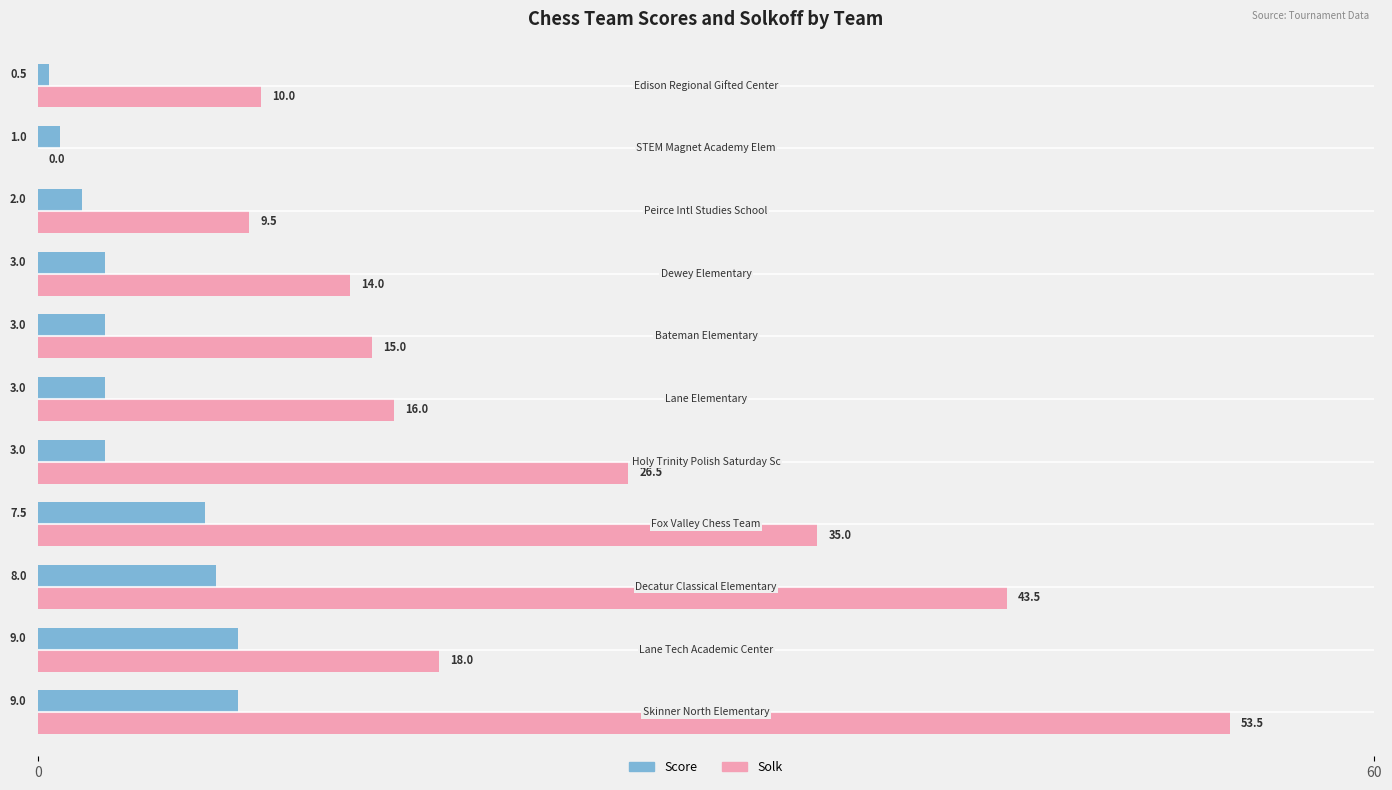

What is the sum of all Solk values?

241.0